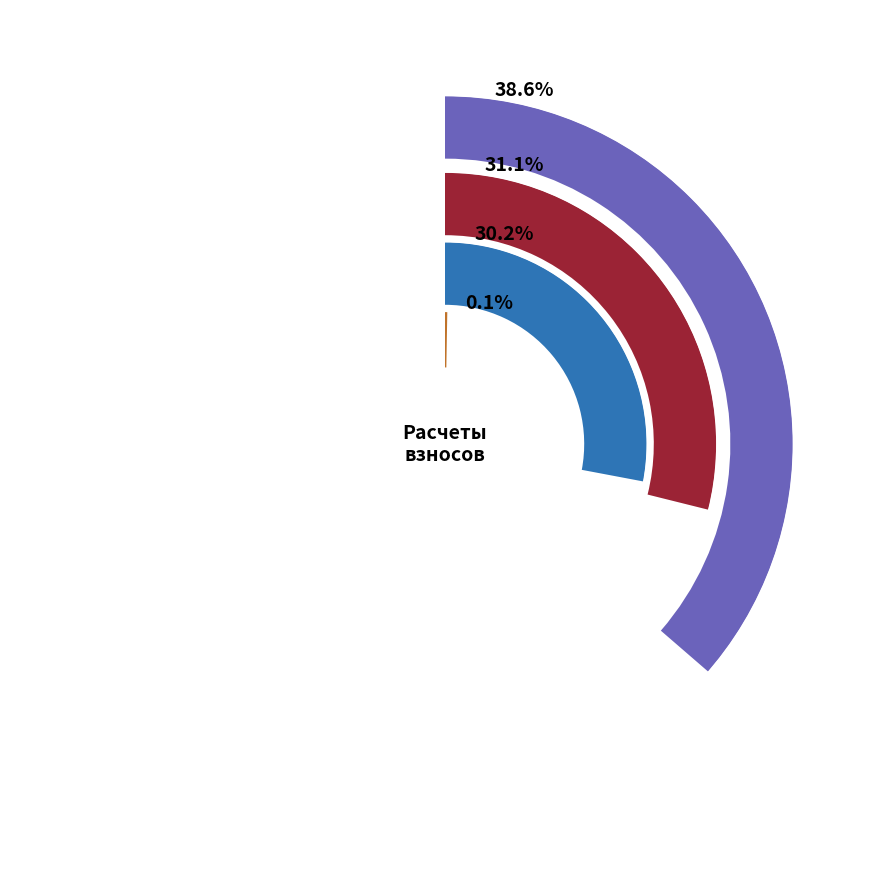

Is it true that 14 is 1% of the pie?

False